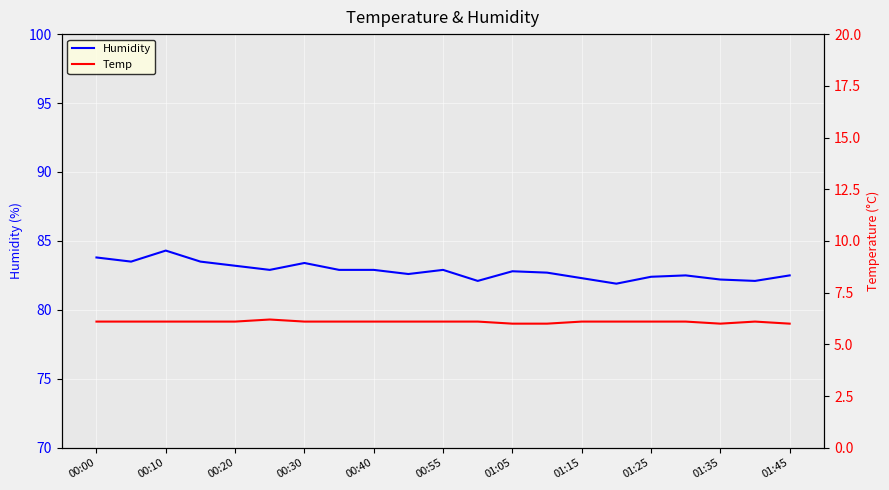

What is the highest value of the Humidity series?

84.3